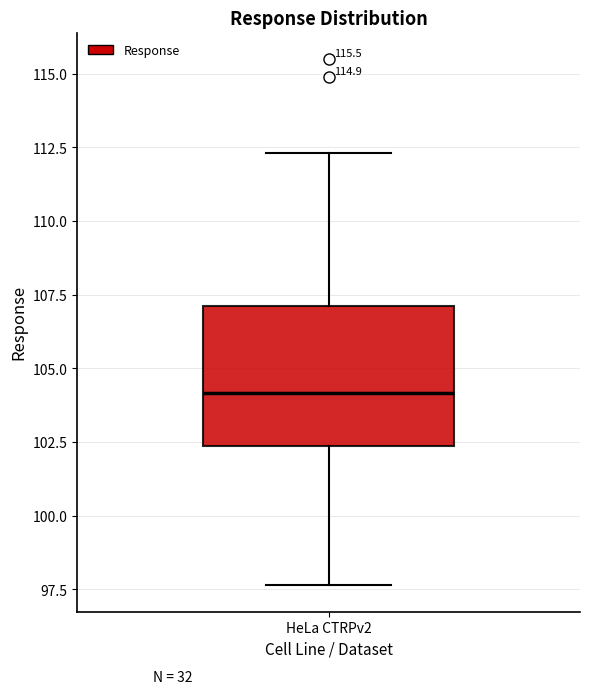

Read this box plot against the y-axis: the position of the median line, the range covered by the box, and the ends of both whiskers. The values are not printed on the chart, so give them approximately, as read against the axis.

median 104.0, box 102.5 to 107.0, whiskers 97.5 to 112.5